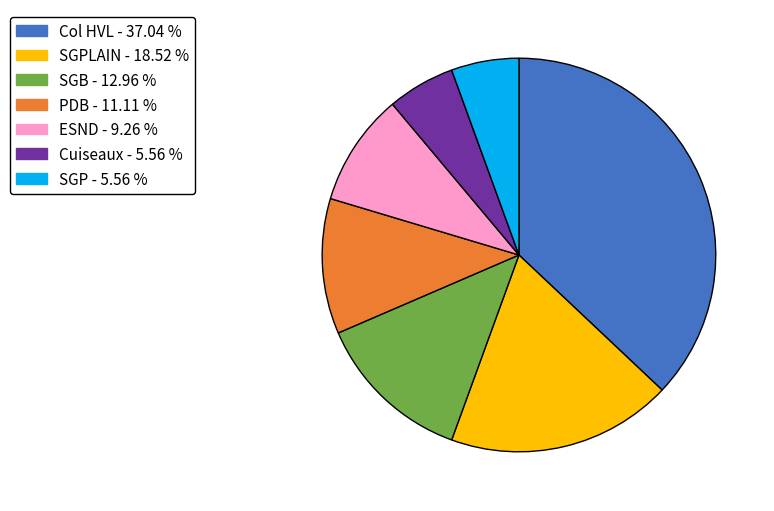

Is there any slice that represents more than half of the pie?

No